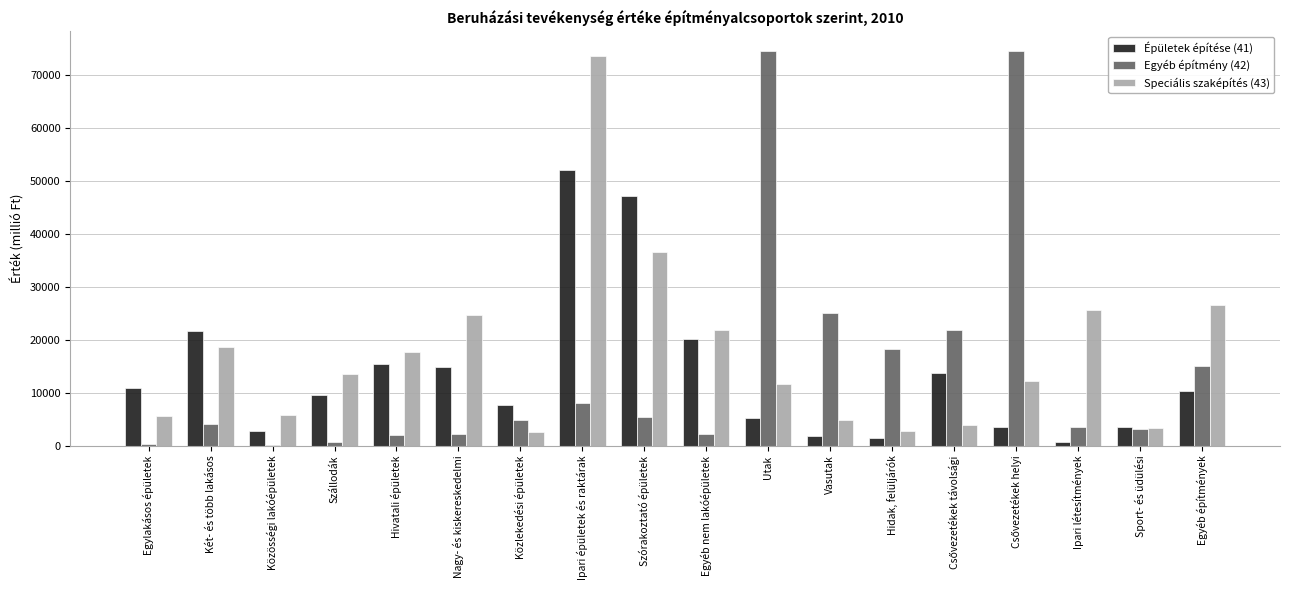

What is the greatest value displayed?

74589